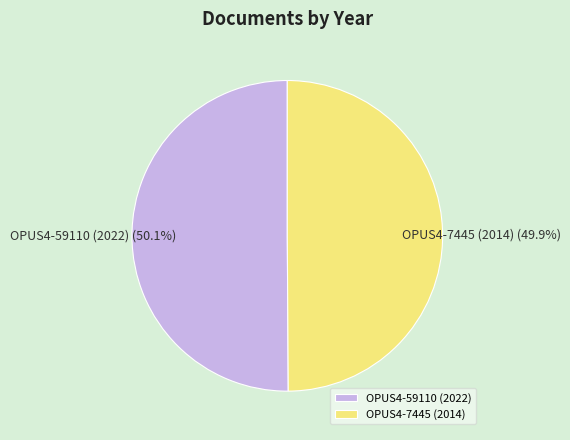

To the nearest percent, what portion does OPUS4-59110 (2022) represent?

50%